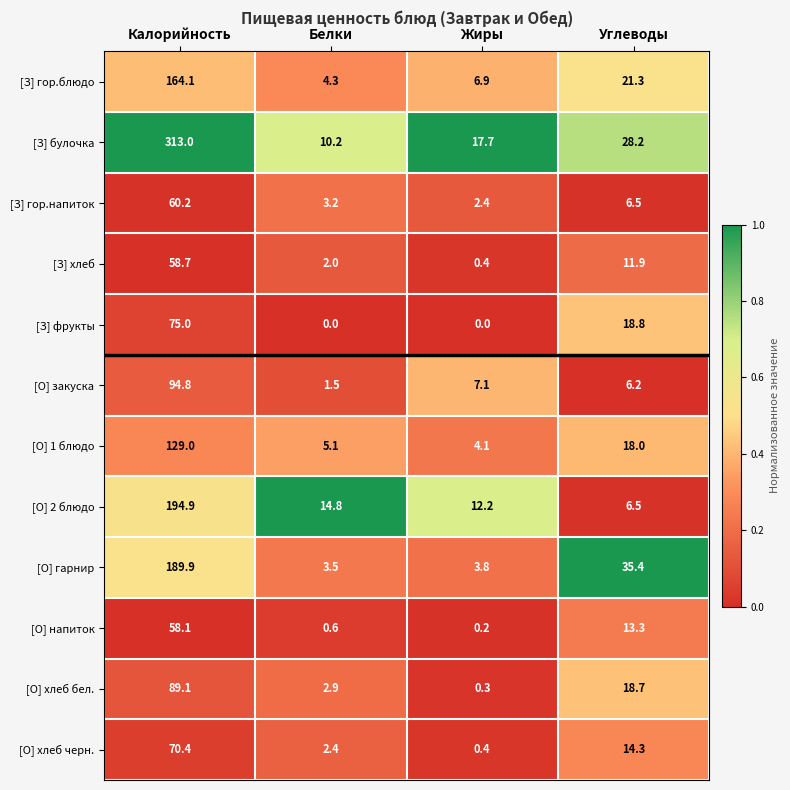

List the series in order of their peak value, highest first.

[З] булочка, [О] 2 блюдо, [О] гарнир, [З] гор.блюдо, [О] 1 блюдо, [О] закуска, [О] хлеб бел., [З] фрукты, [О] хлеб черн., [З] гор.напиток, [З] хлеб, [О] напиток